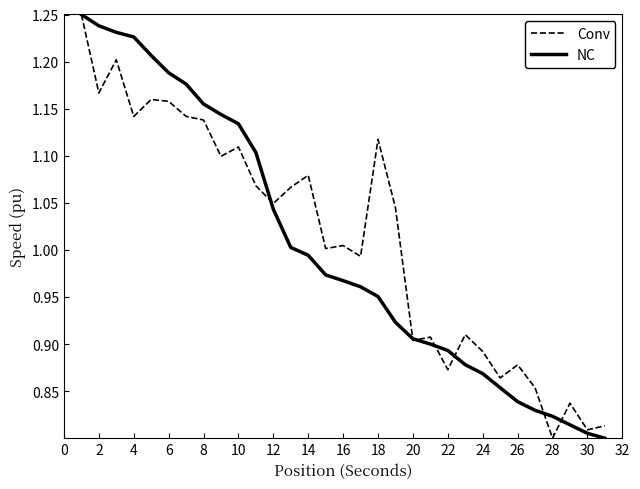

How many intersections are there between Conv and NC?

7